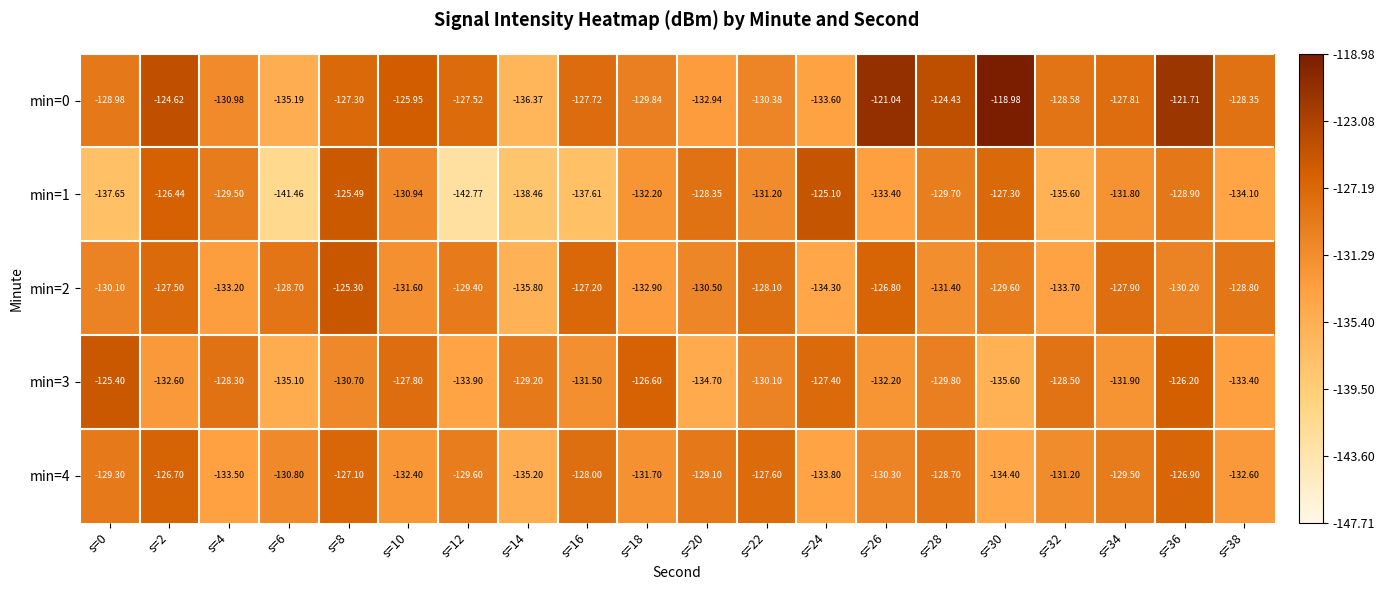

Rank the series by their maximum value, from highest to lowest.

min=0, min=1, min=2, min=3, min=4